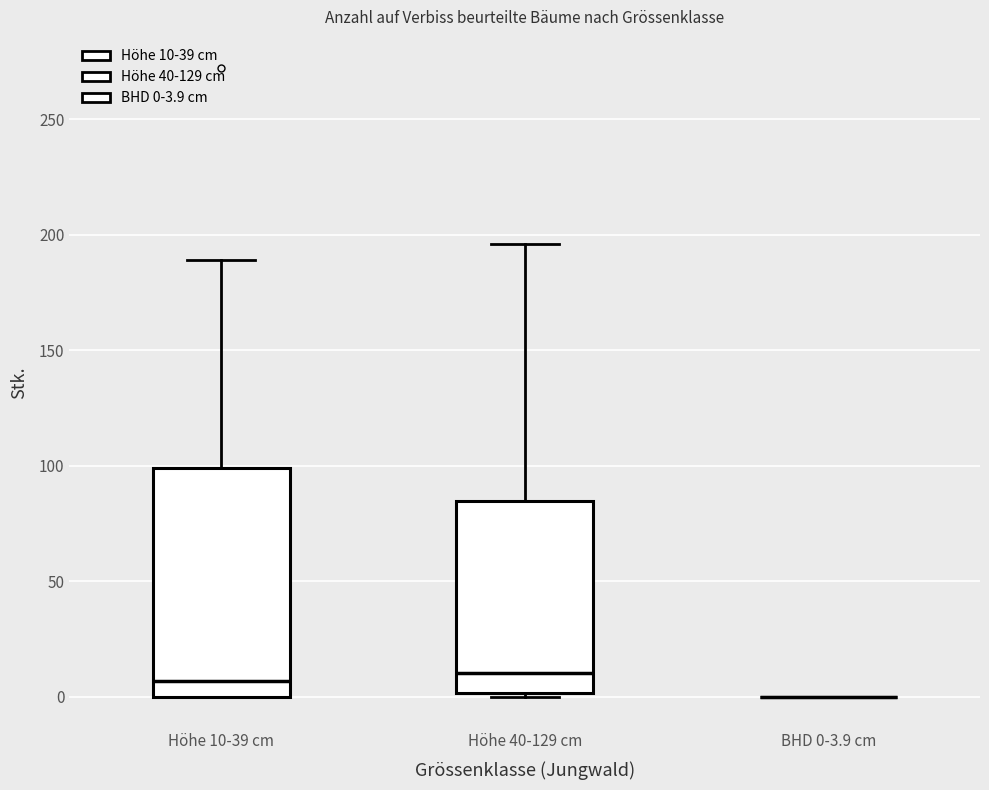

Where is the upper edge of the box for Höhe 10-39 cm on the y-axis? The values are not printed on the chart, so give them approximately, as read against the axis.

100